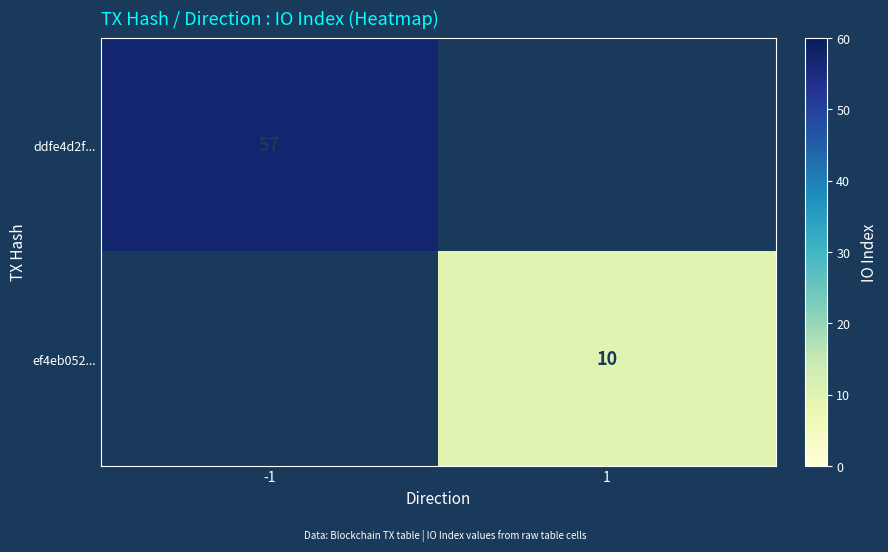

The value of ddfe4d2f... at -1 is 57. True or false?

True